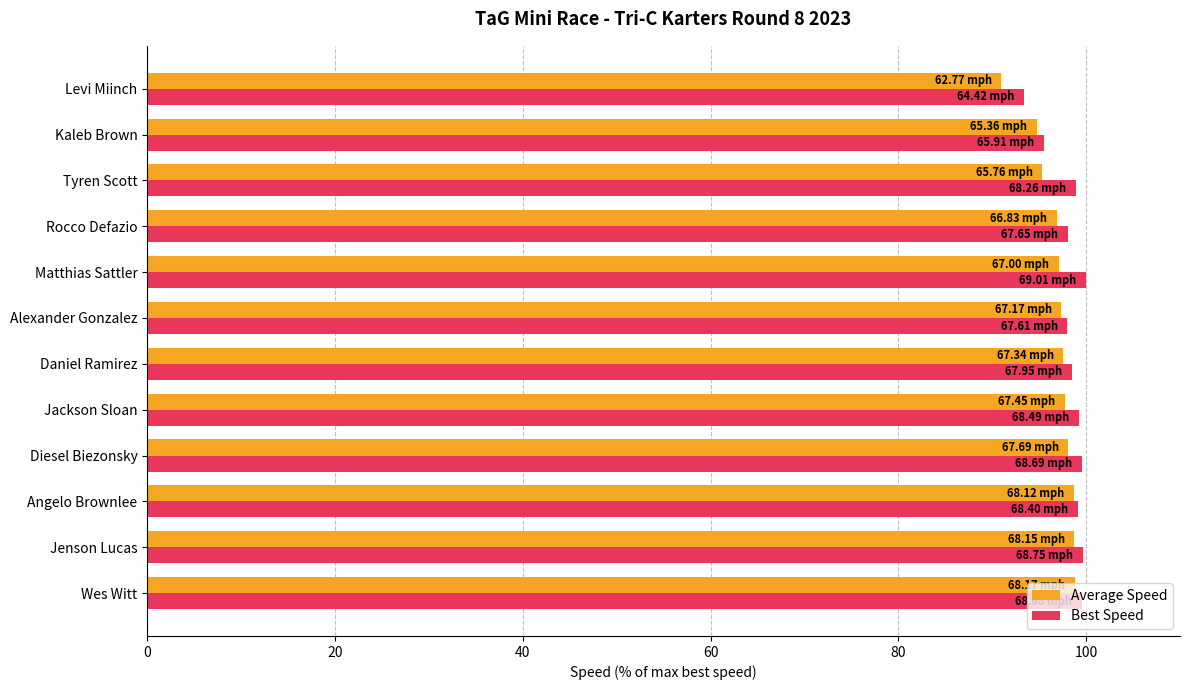

Which category has the lowest value in the Best Speed series?

Levi Miinch